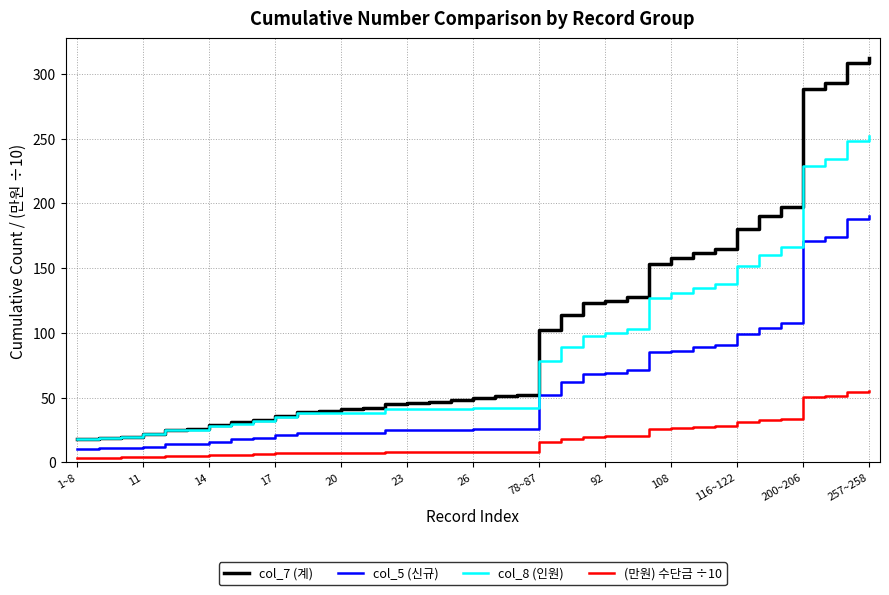

True or false: col_5 (신규) and col_7 (계) cross at least once.

False